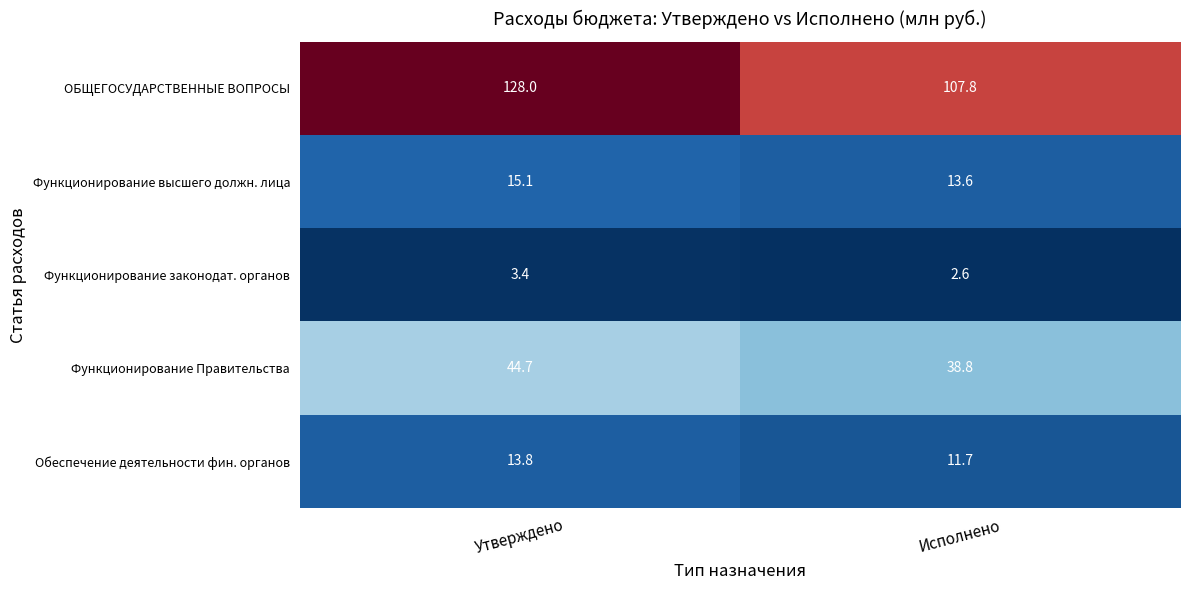

The ОБЩЕГОСУДАРСТВЕННЫЕ ВОПРОСЫ series shows 57.9 at Исполнено. True or false?

False